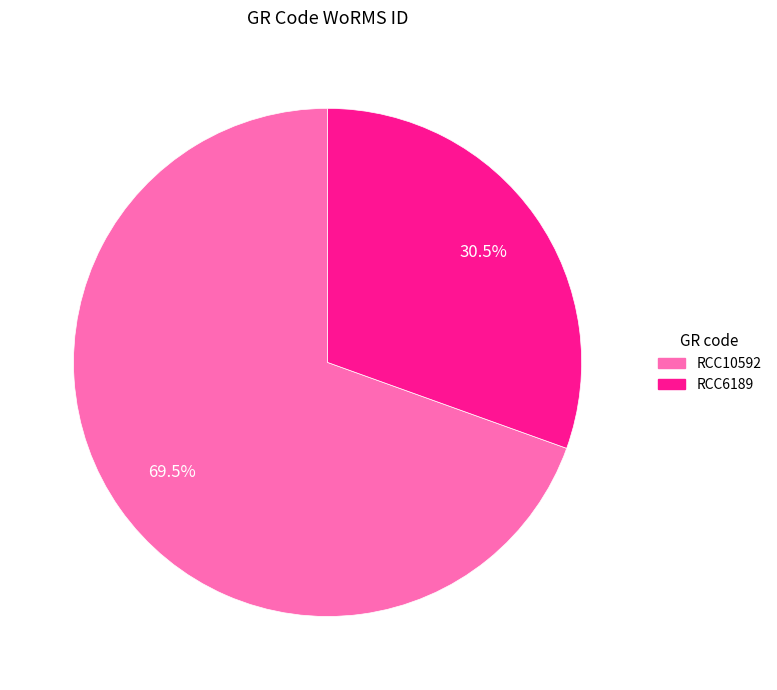

Which category has the smallest portion of the pie?

RCC6189